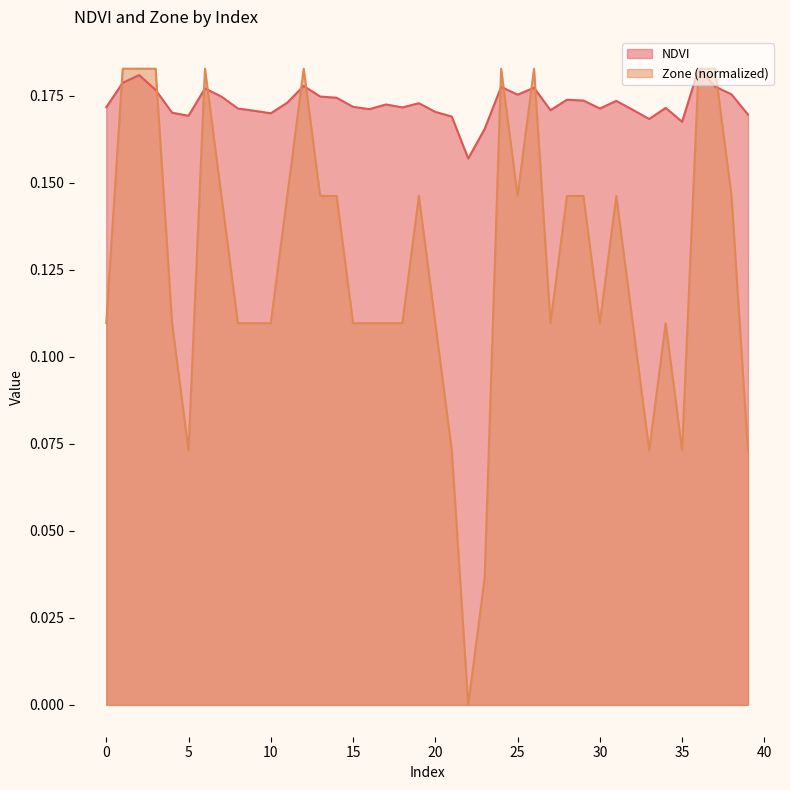

How many positive values does the Zone series have?

39